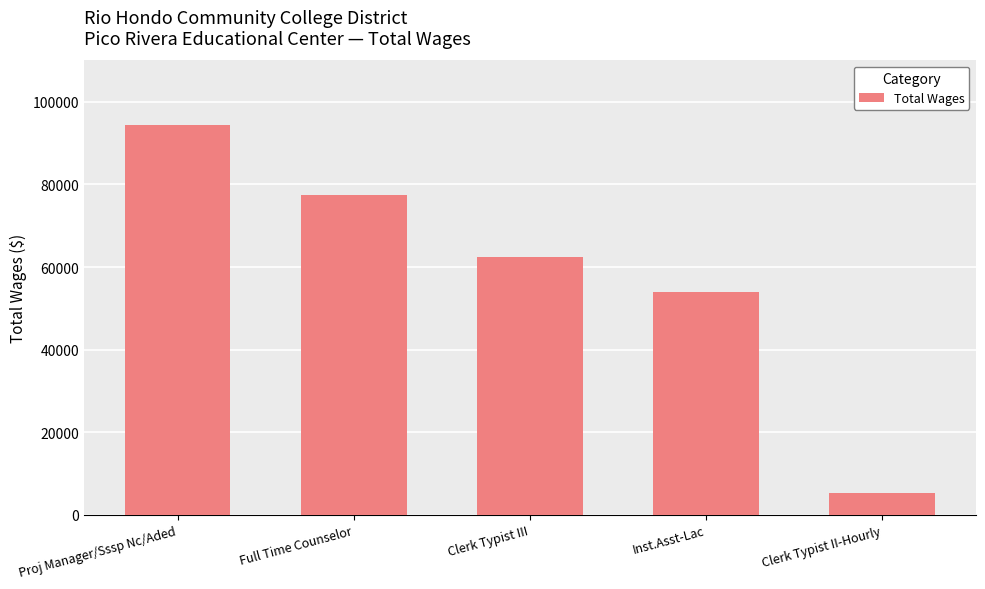

True or false: the data shows 94283 at Proj Manager/Sssp Nc/Aded.

True